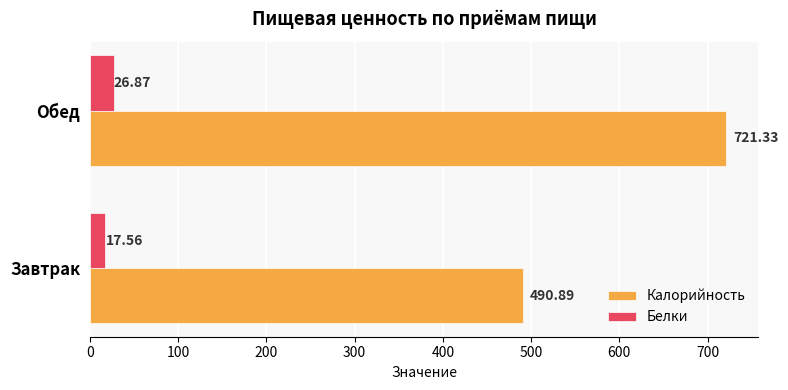

At which category is the sum across all series the highest?

Обед